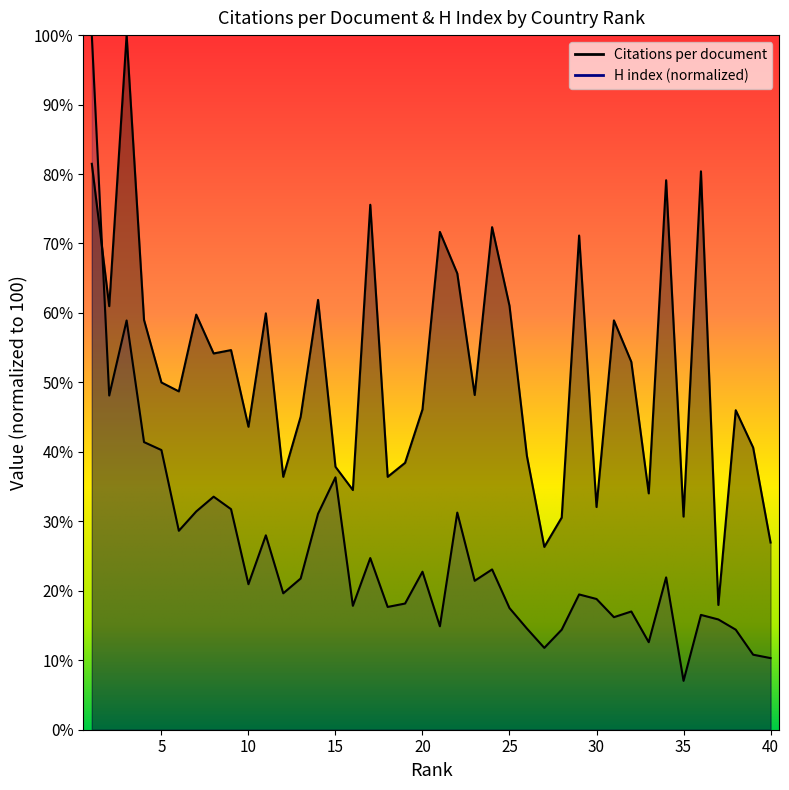

What is the value of the H index point at the 21st from the left?

14.9